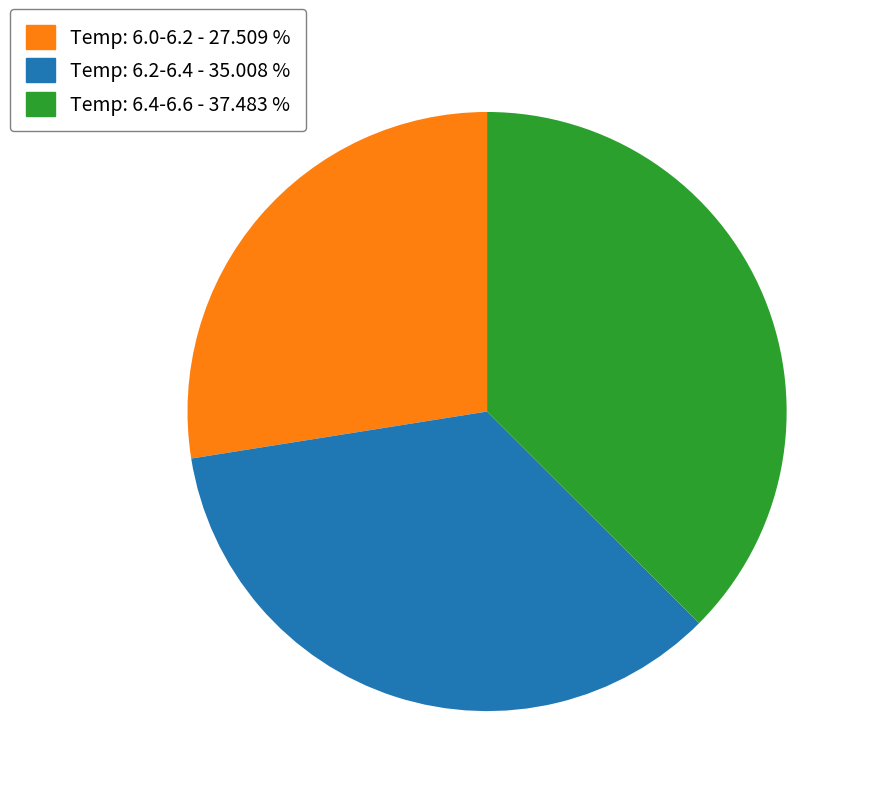

Does any single category account for the majority?

No